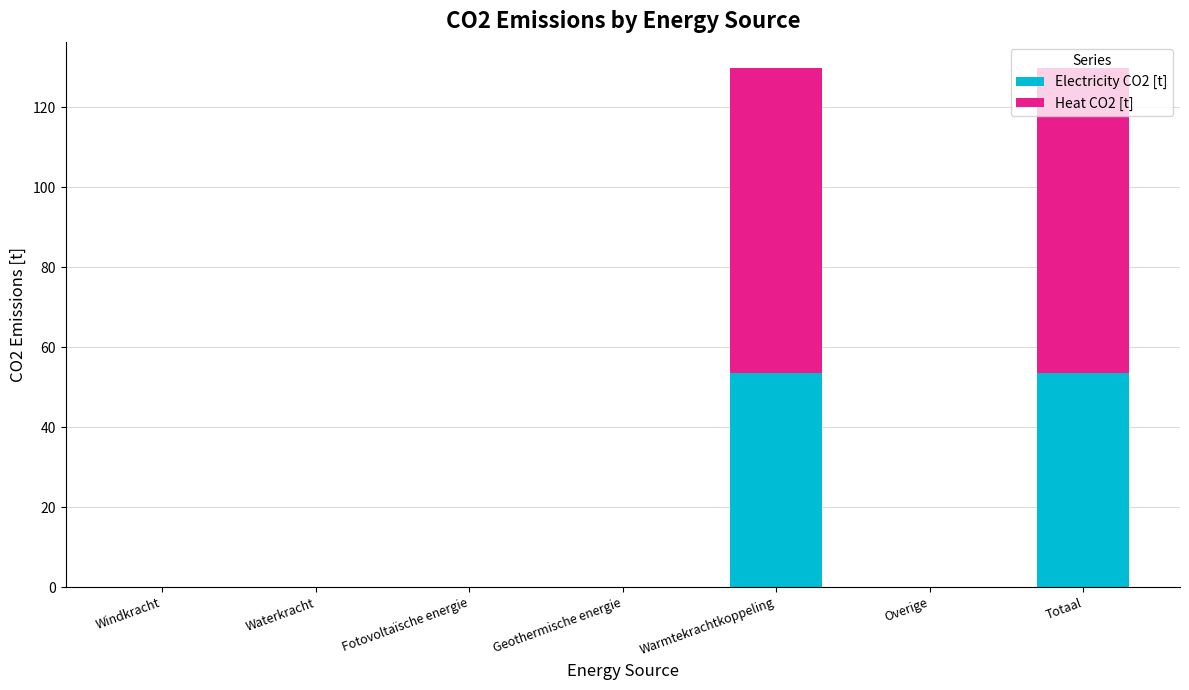

Is it true that Electricity CO2 [t] equals 53.5 at Totaal?

True